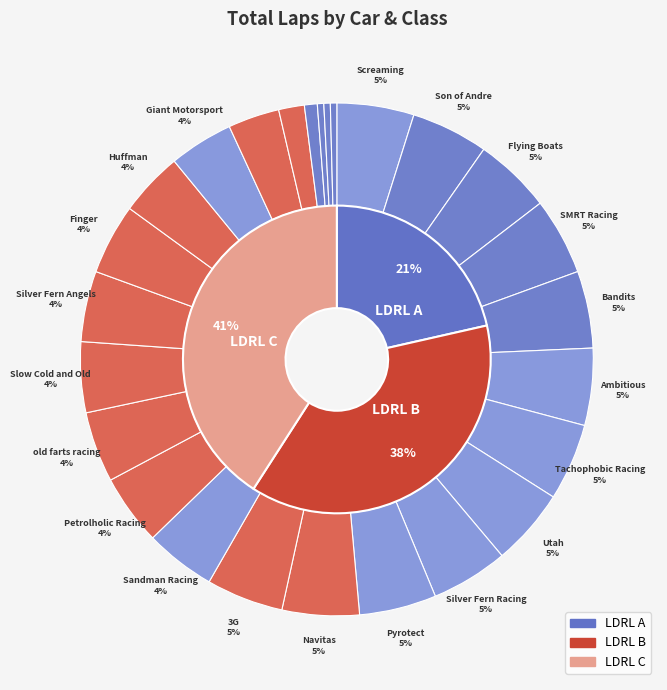

Which category has the smallest portion of the pie?

Wu Chan Clan